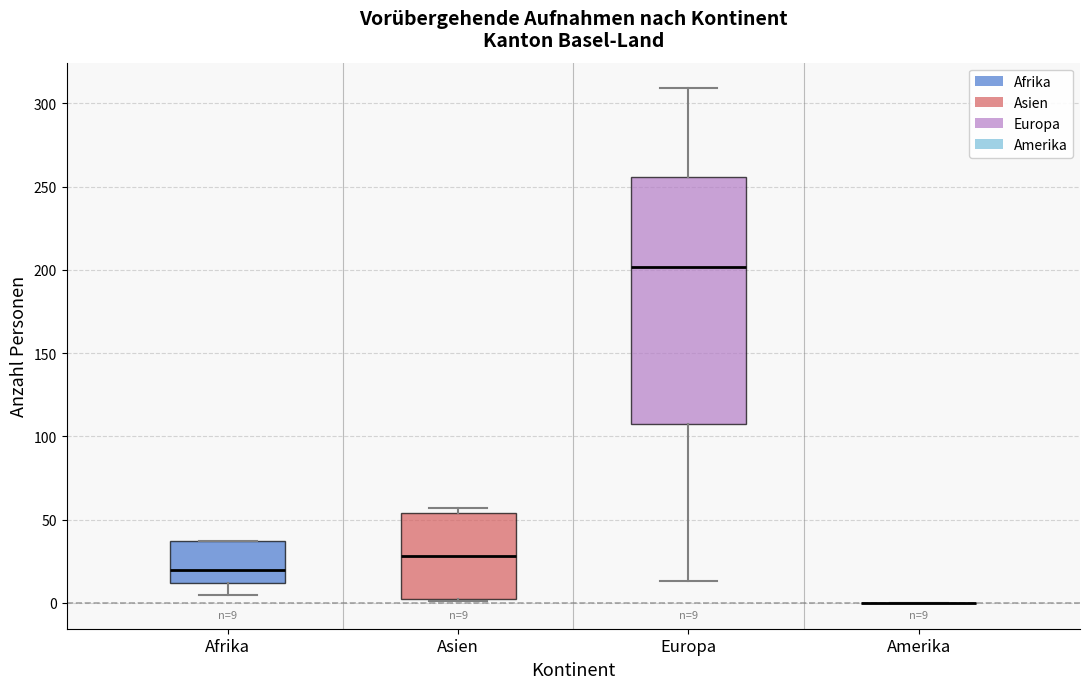

Which box is the tallest, from its lower edge to its upper edge?

Europa